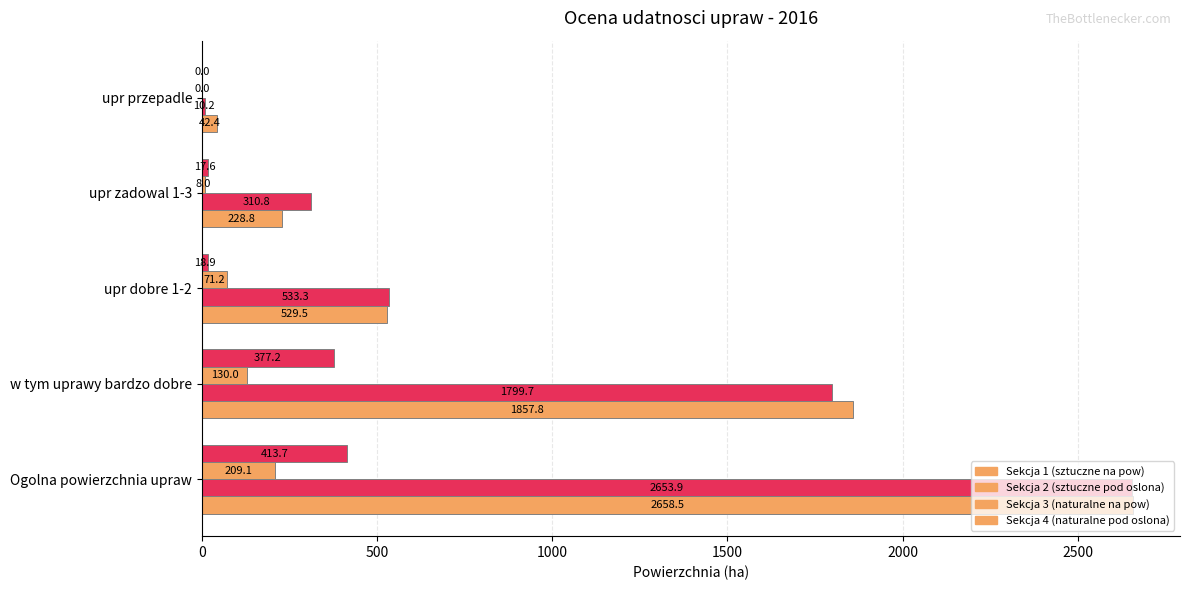

How many values in the Sekcja 2 (sztuczne pod oslona) series exceed 533?

3